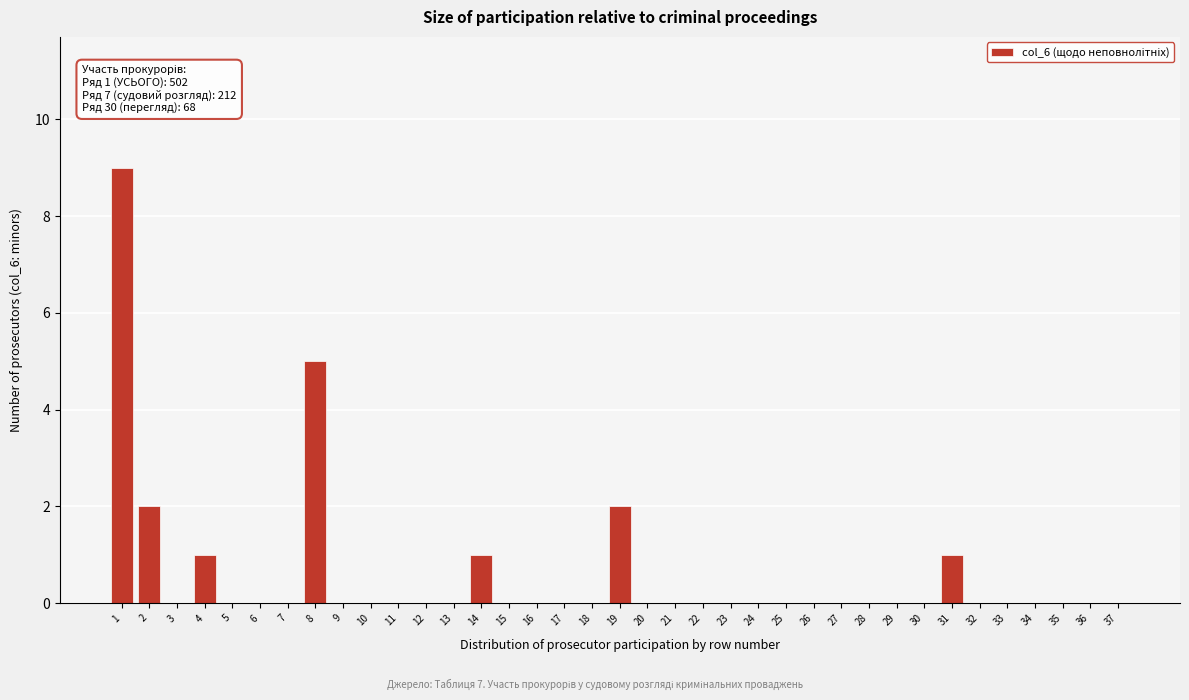

What is the change in value from 1 to 18?

-9